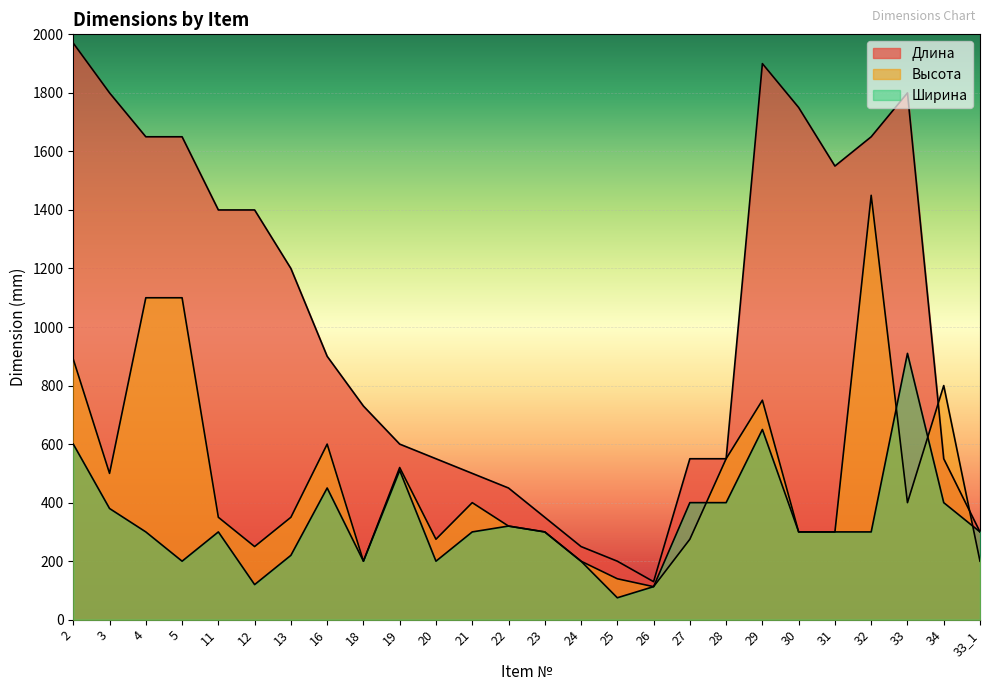

True or false: Ширина has more than 1 interior local peaks.

True